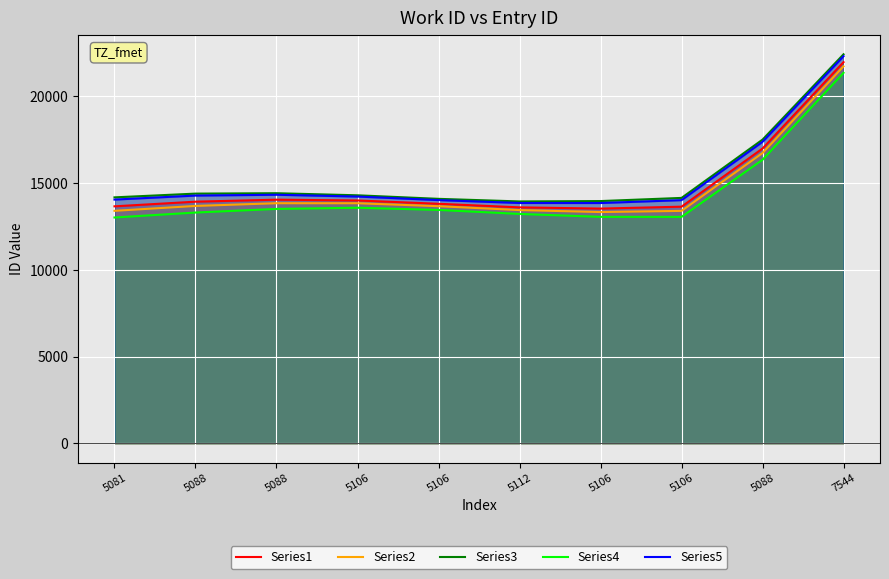

True or false: Series2 and Series5 cross at least once.

False